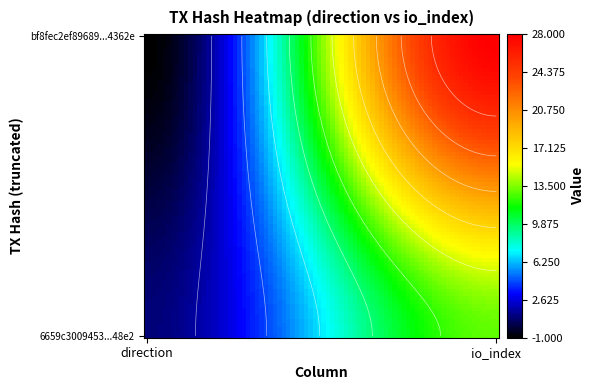

How many data points does each series have?

2